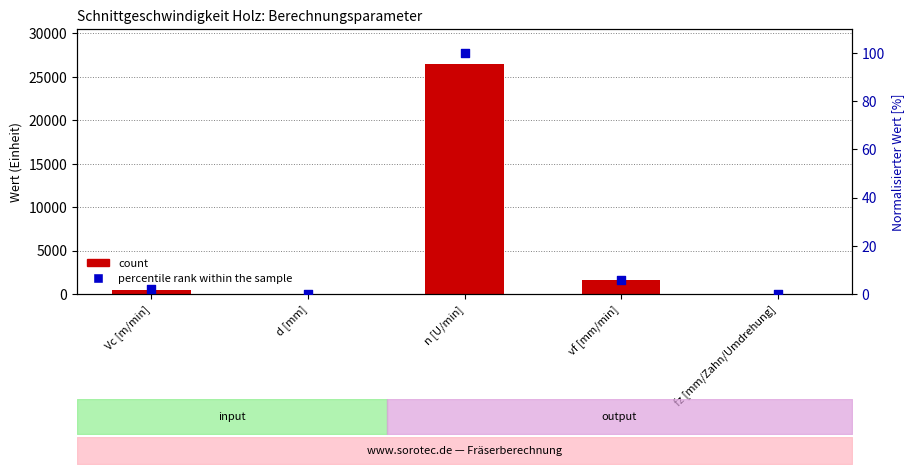

What is the total value across all series at n [U/min]?

26625.8